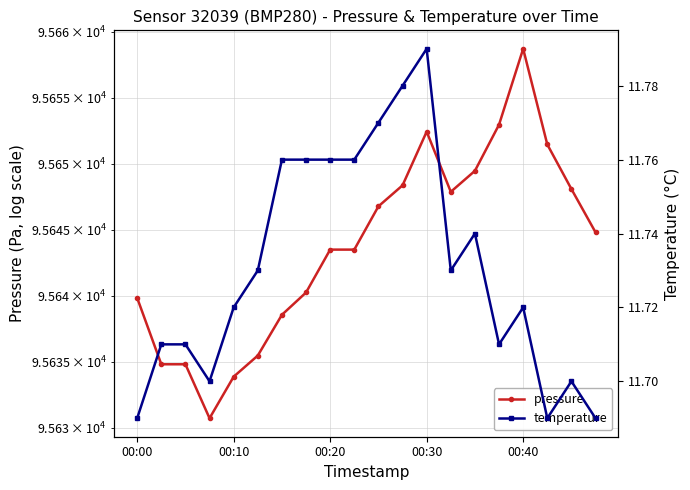

What is the minimum value for temperature?

11.7